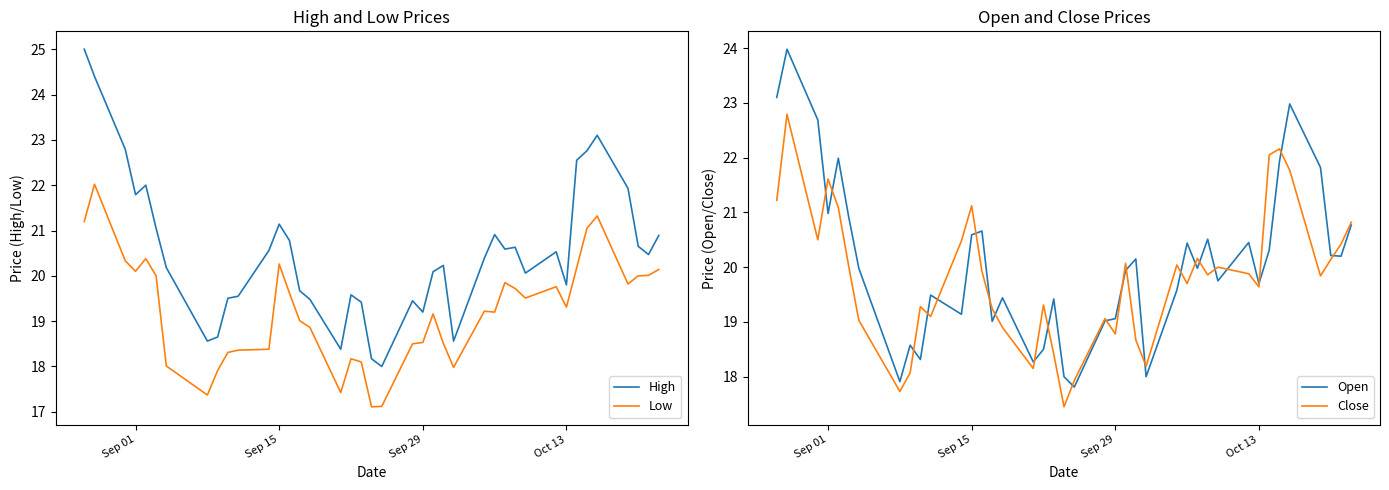

What is the maximum value for High?

25.0